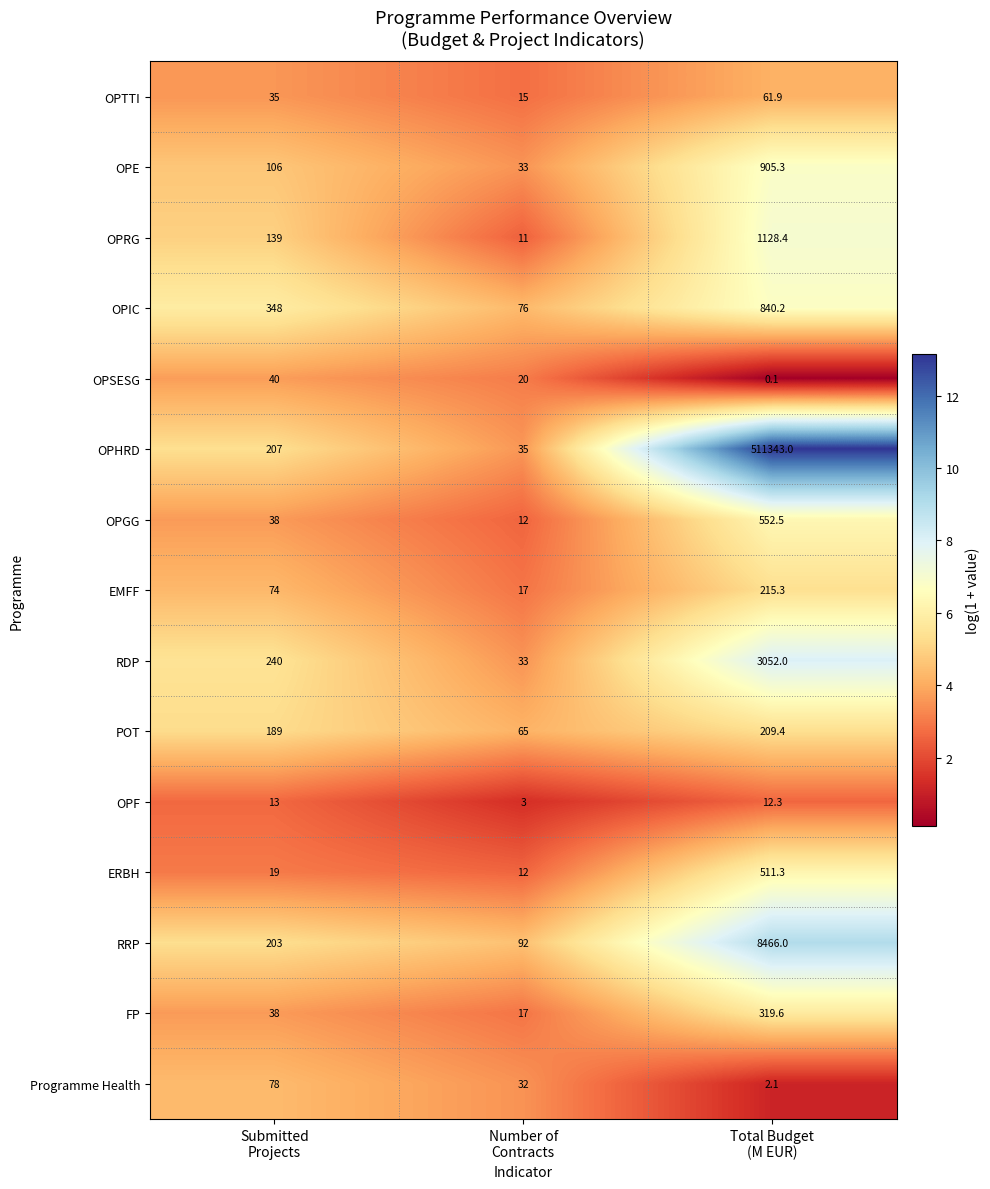

Which series has the widest spread of values?

OPHRD